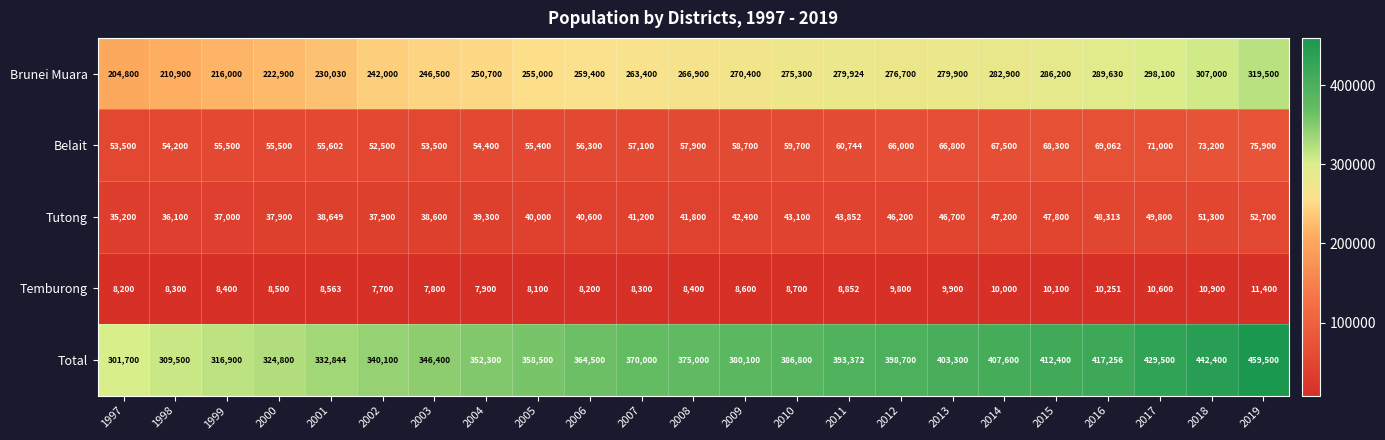

Which series changed the most between 2009 and 2012?

Total